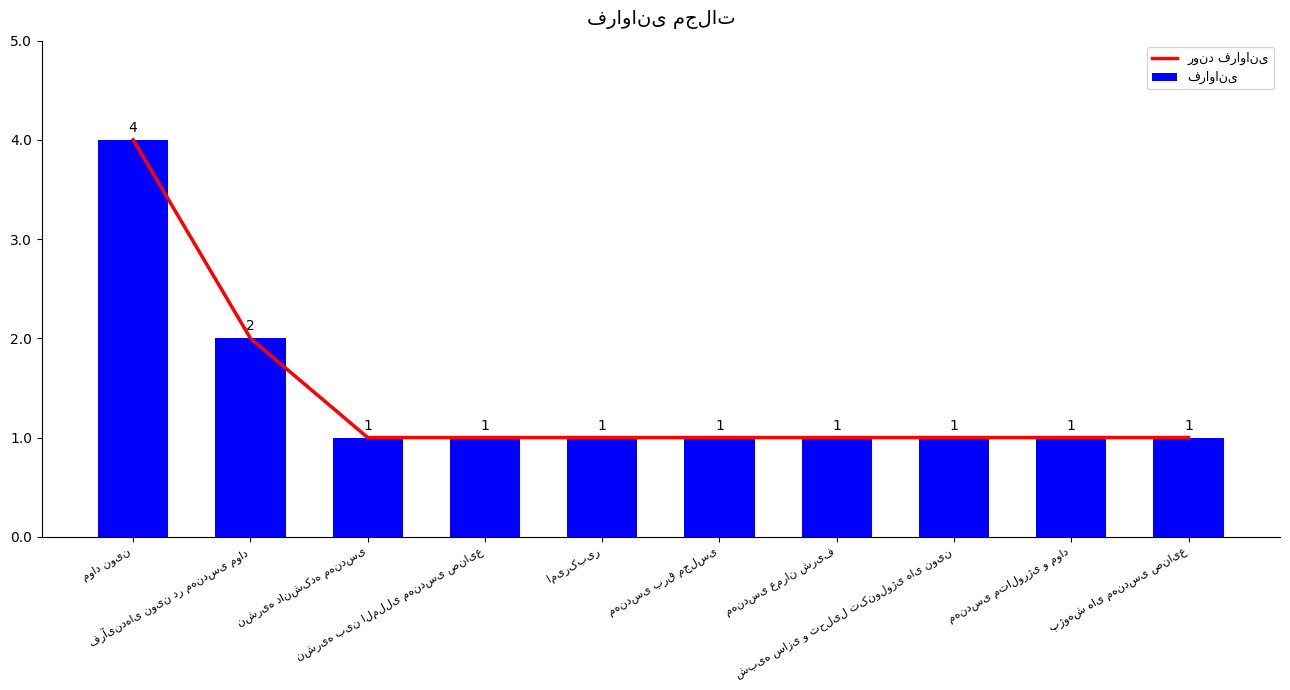

What is the difference between the second highest and minimum values in the روند فراوانی series?

1